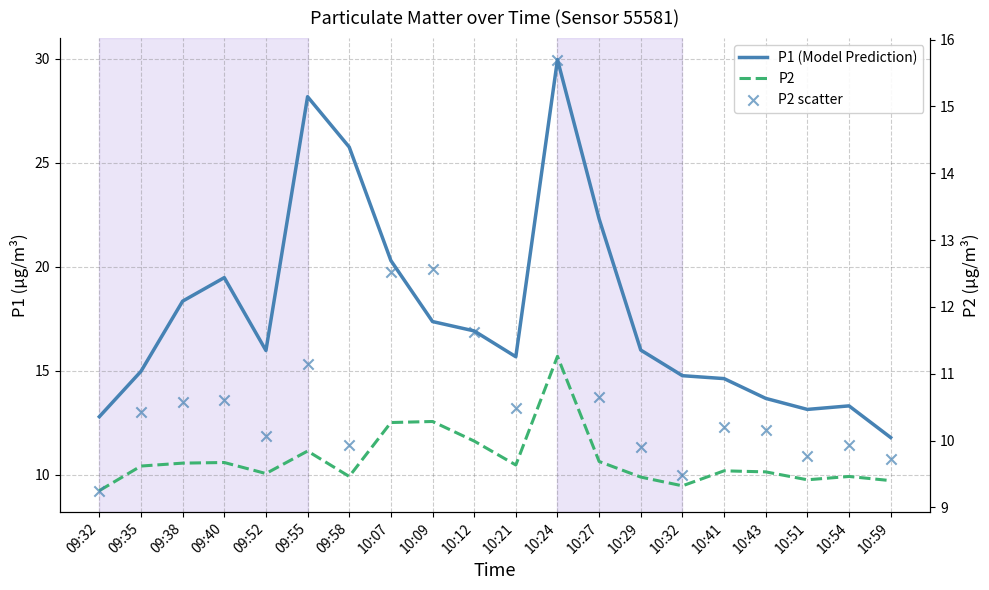

Which series reaches the minimum Y coordinate?

P2